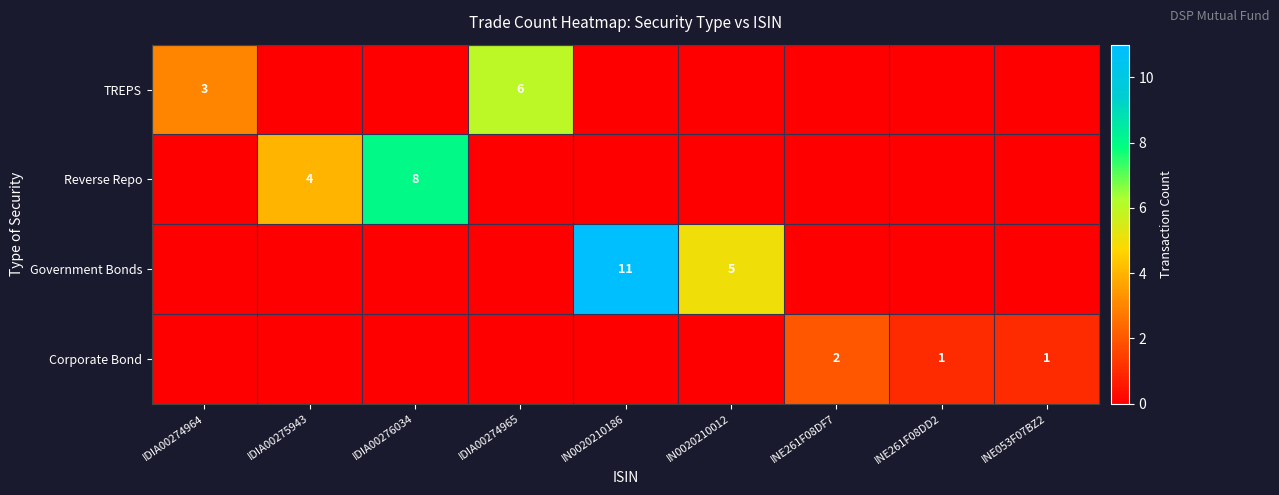

Is it true that Government Bonds equals 11 at IN0020210186?

True